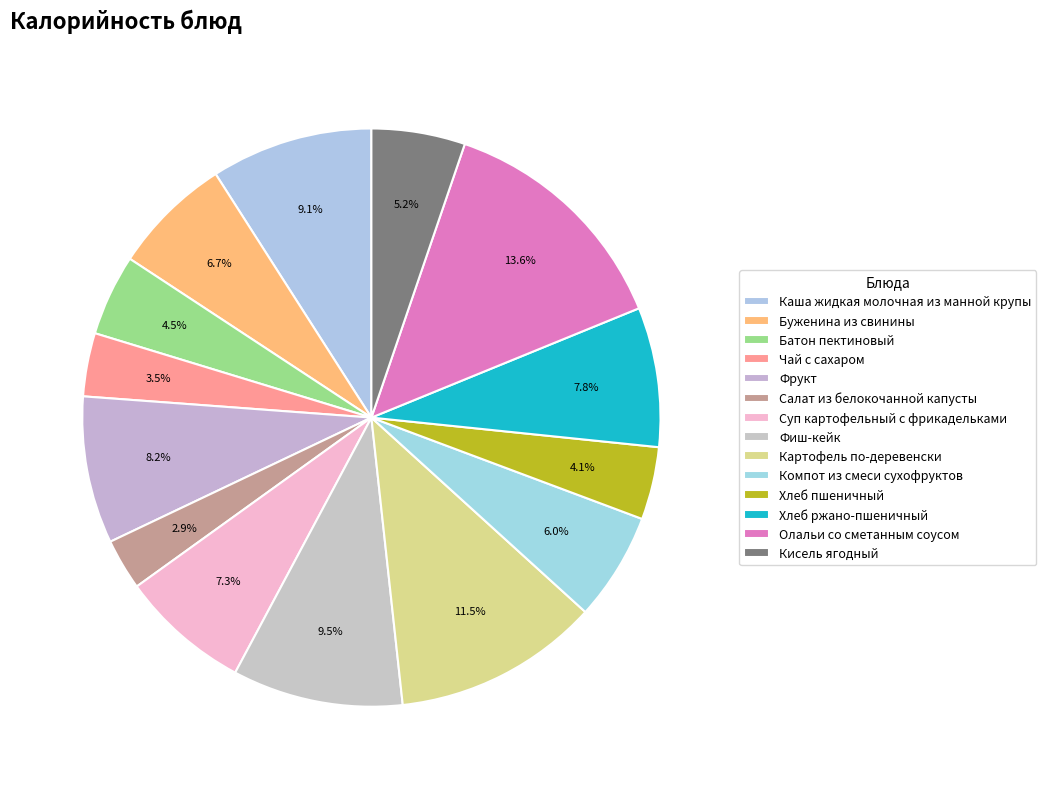

Count the number of slices in the pie.

14